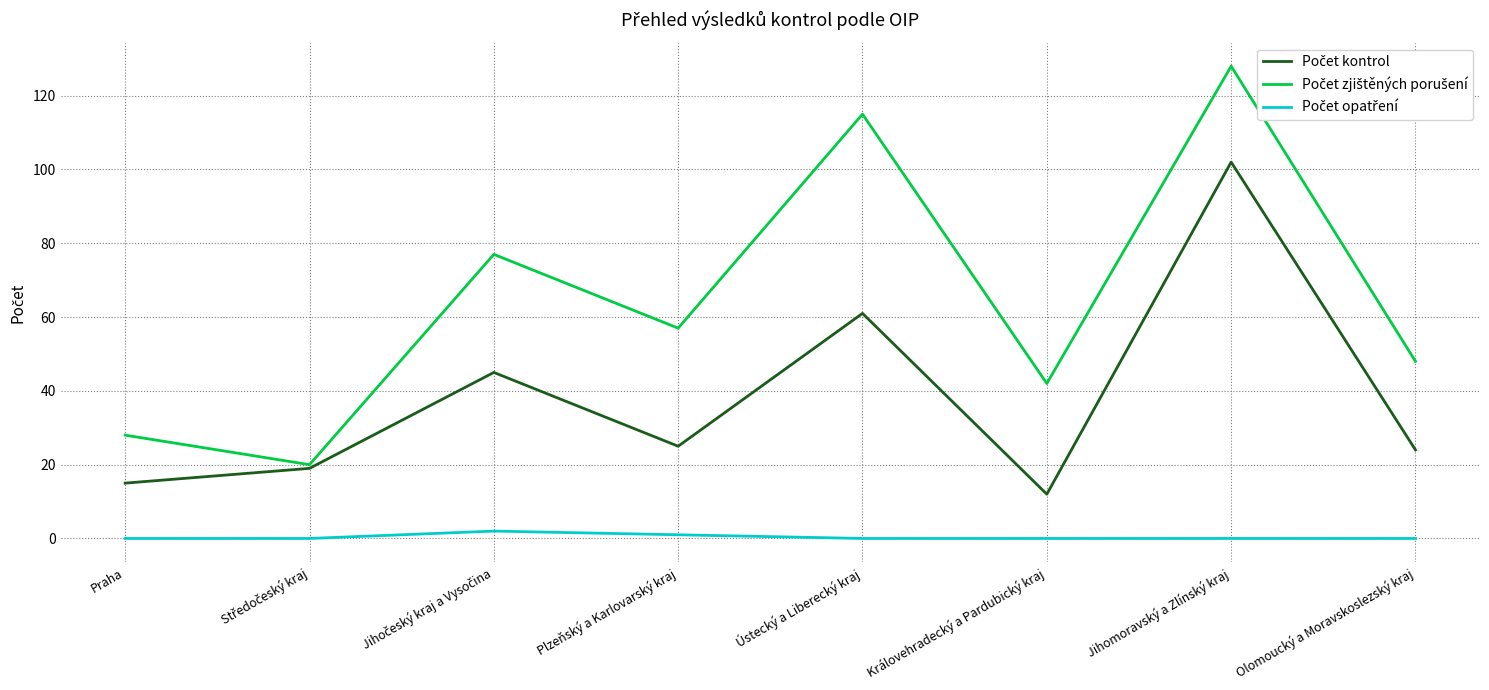

What is the spread (max minus min) of values at Jihomoravský a Zlínský kraj?

128